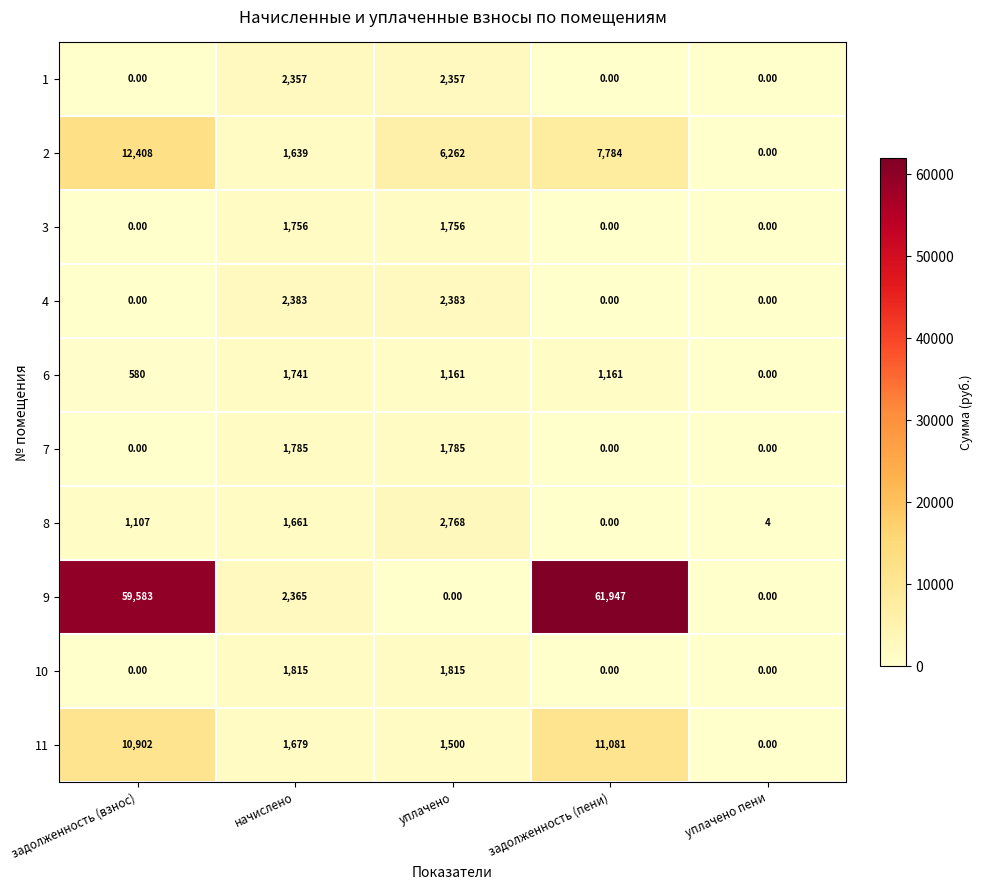

List the series in order of their peak value, highest first.

9, 2, 11, 8, 4, 1, 10, 7, 3, 6